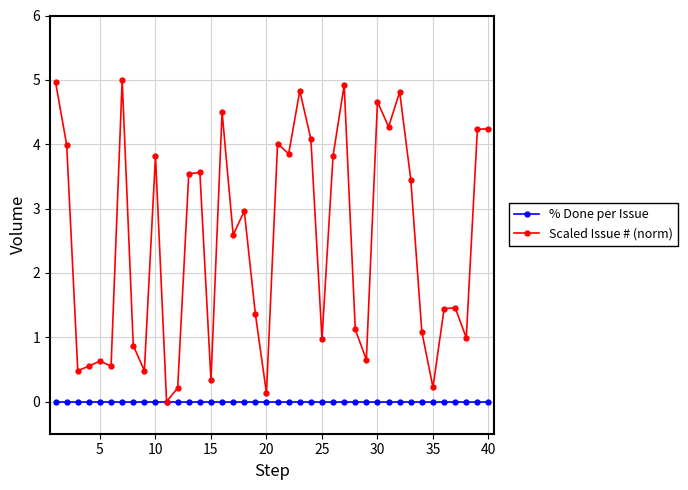

What is the value of the Scaled Issue # (norm) point at the 19th from the left?

1.4